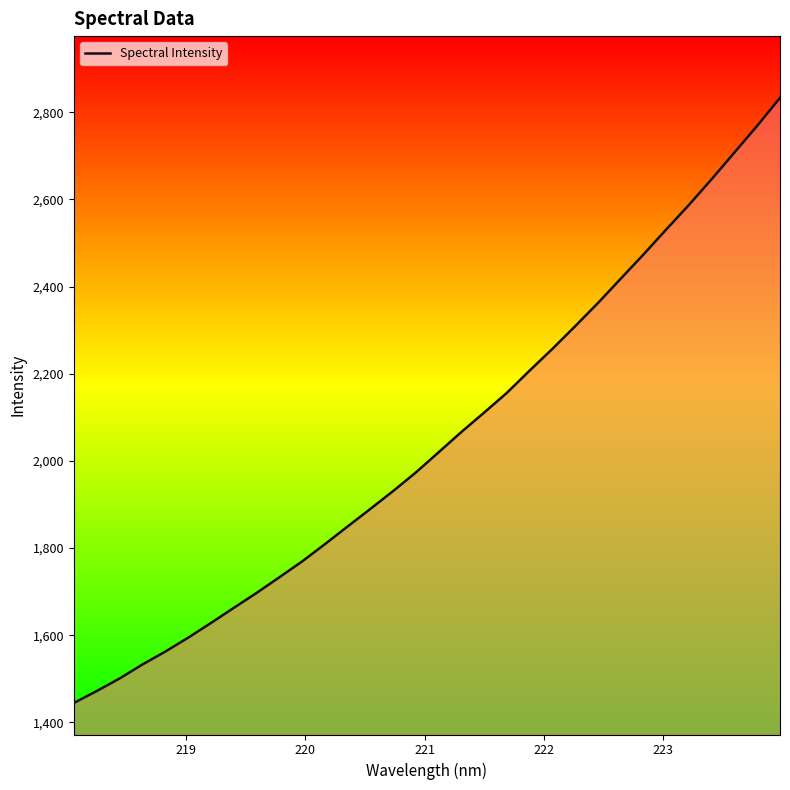

How many lines are shown in the chart?

1